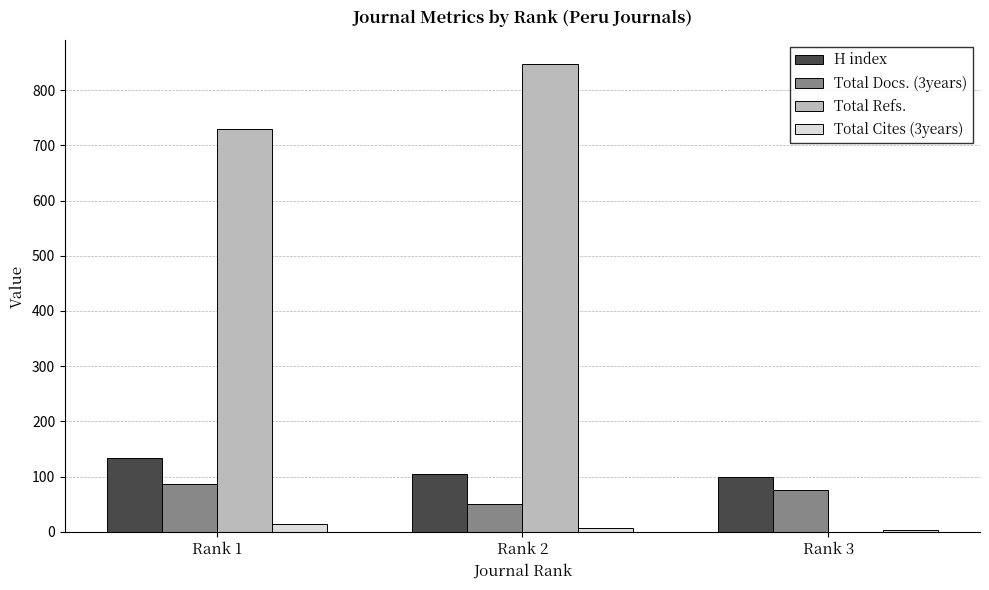

At which label is Total Docs. (3years) closest to 68?

Rank 3